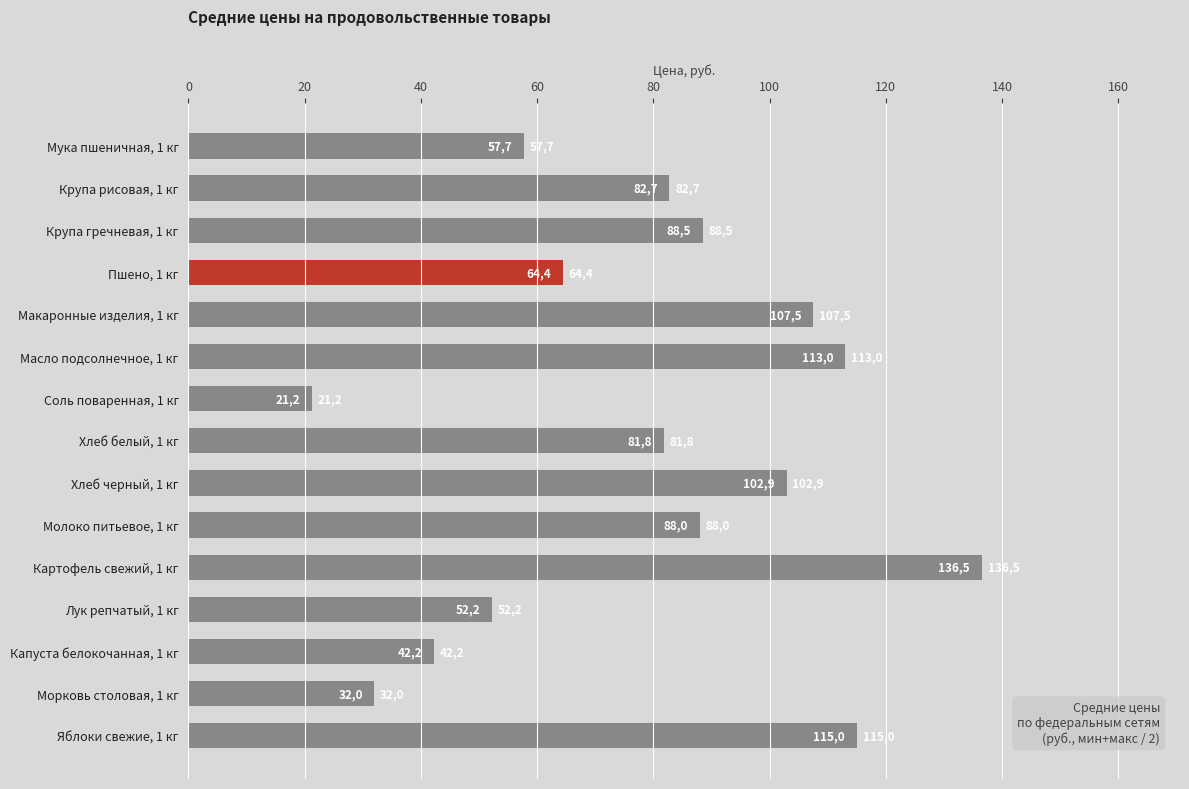

How many bars are there in total?

15